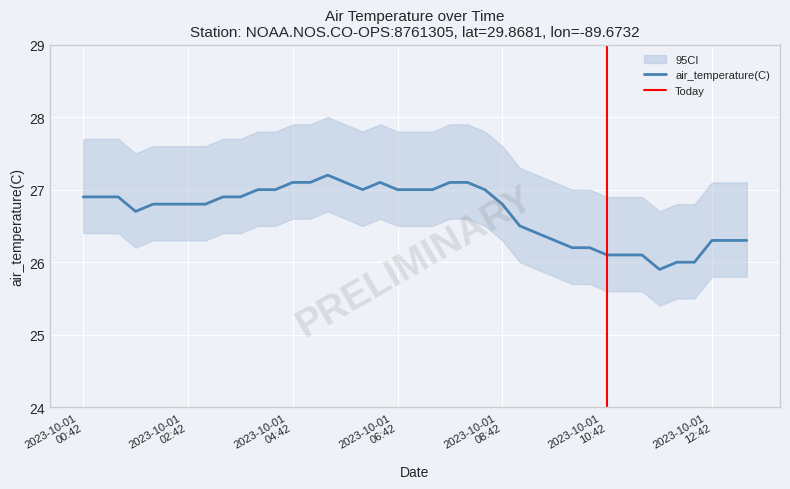

Where is the first local minimum?

2023-10-01T01:42